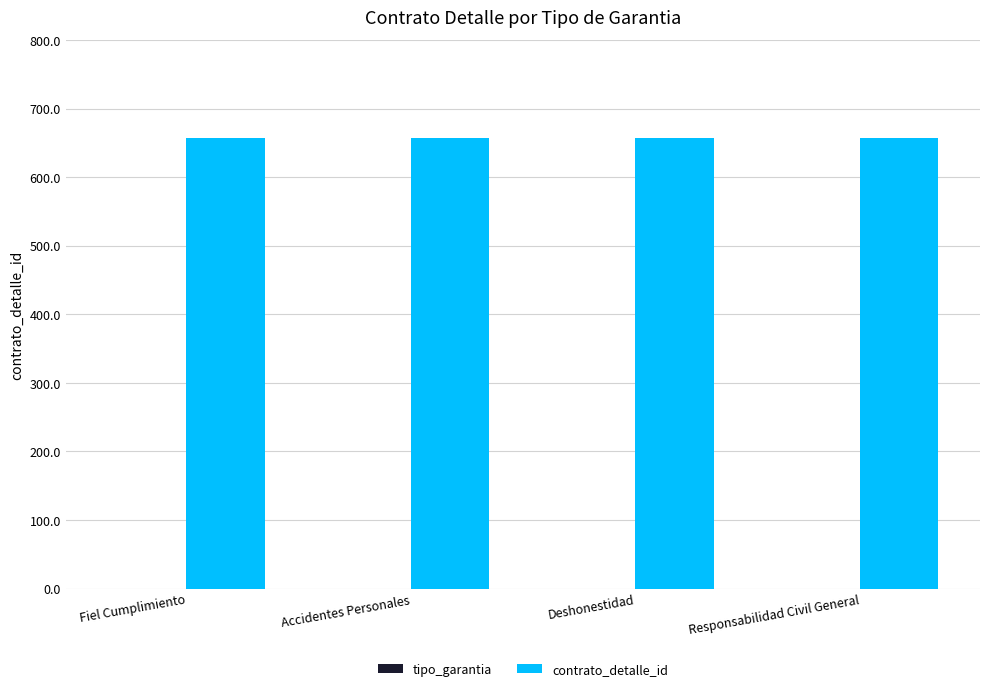

Are the bars grouped side by side (vs. stacked)?

Yes